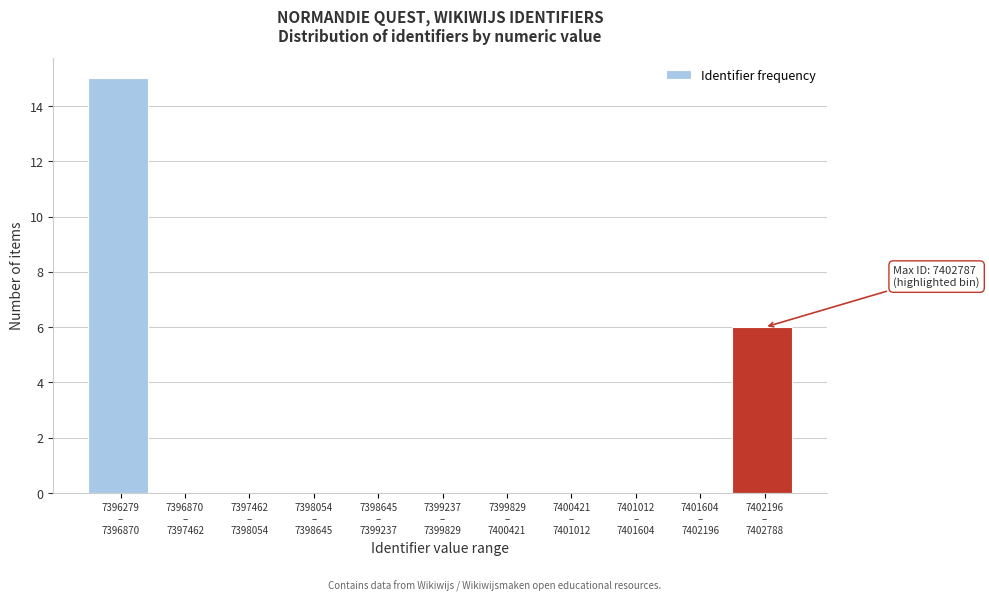

What is the greatest value displayed?

15